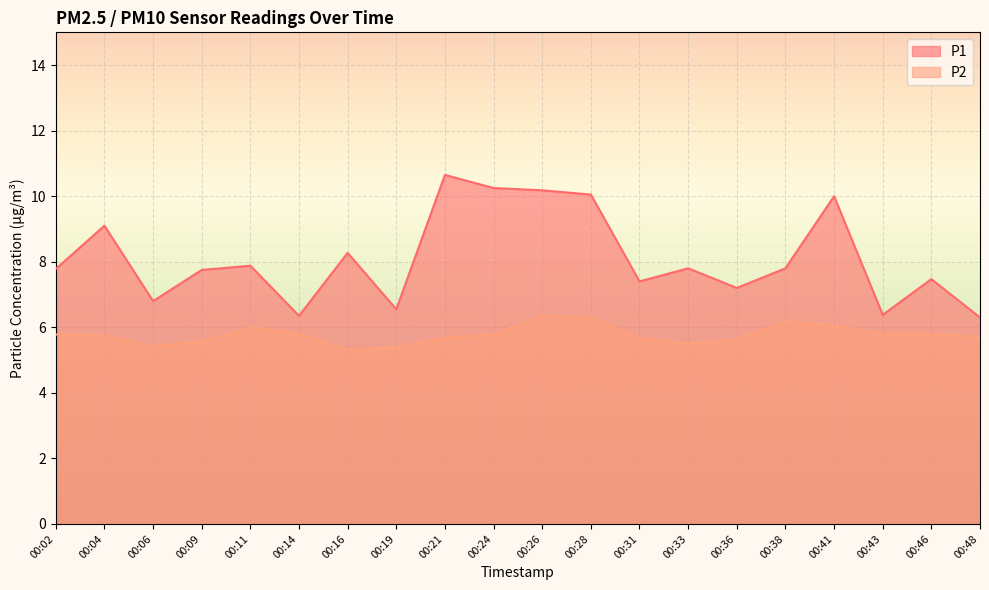

List the labels in order of P1 value, largest first.

00:21, 00:24, 00:26, 00:28, 00:41, 00:04, 00:16, 00:11, 00:33, 00:38, 00:02, 00:09, 00:46, 00:31, 00:36, 00:06, 00:19, 00:43, 00:14, 00:48